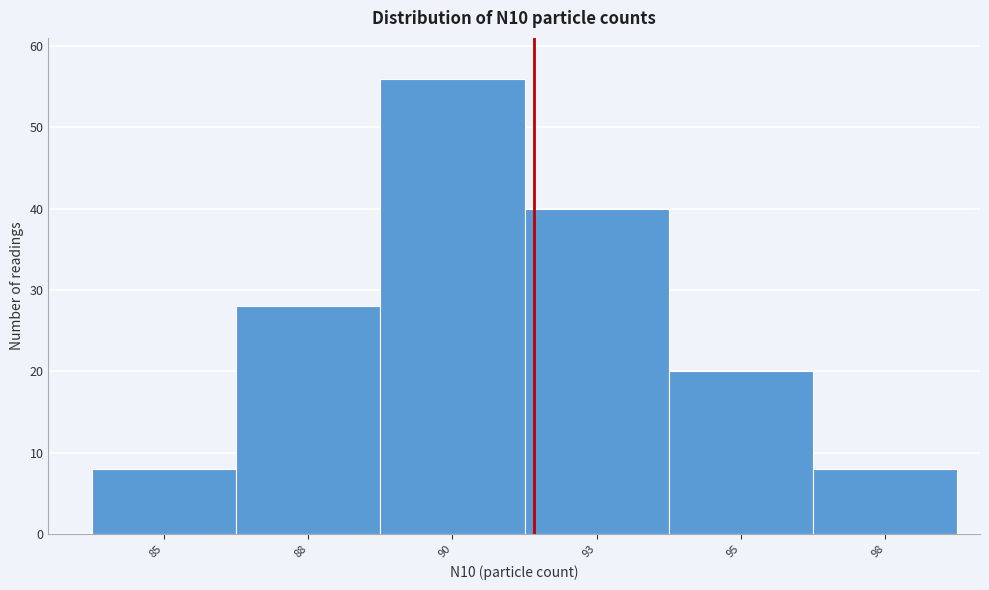

Reading left to right, transcribe all the data shown in this chart.

8	28	56	40	20	8